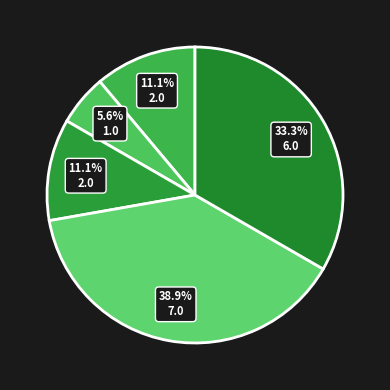

How many segments does this pie chart have?

5